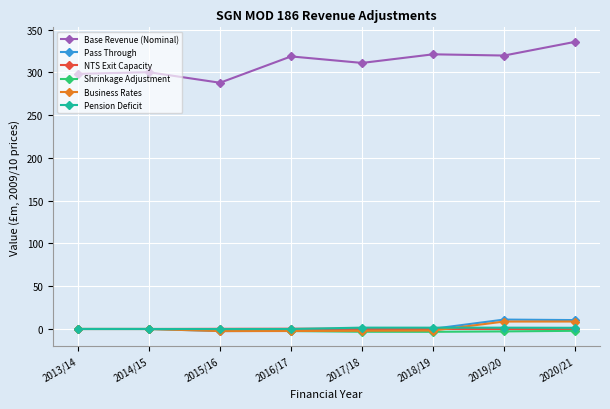

True or false: Pass Through and Base Revenue (Nominal) cross at least once.

False